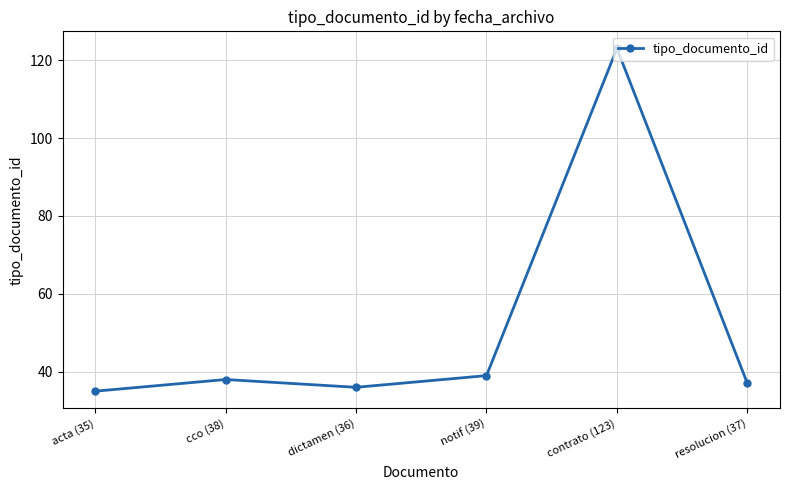

At which category does the data reach its first local peak?

cco (38)